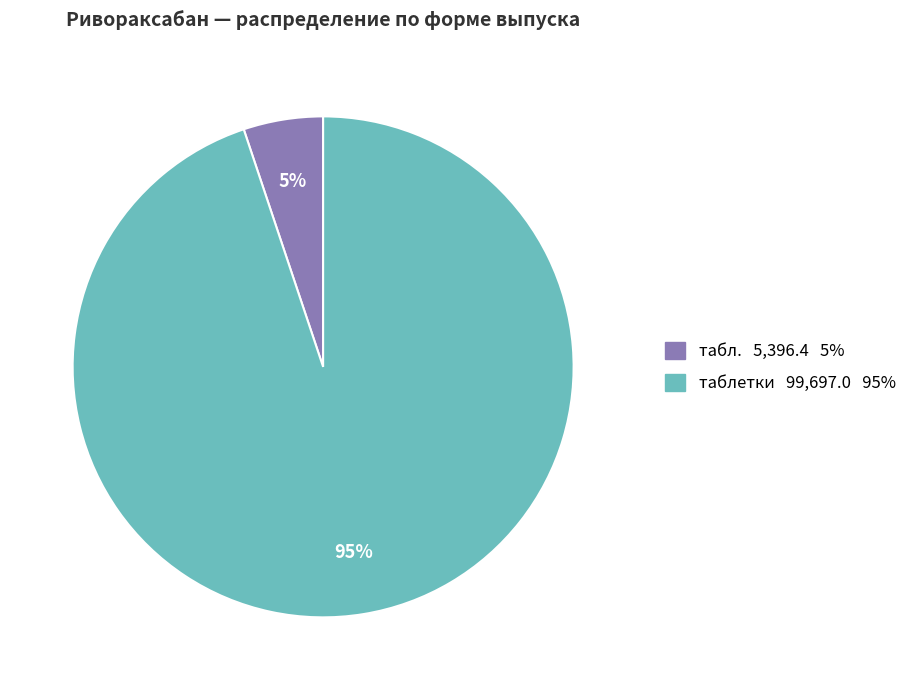

Which category has the biggest portion of the pie?

таблетки